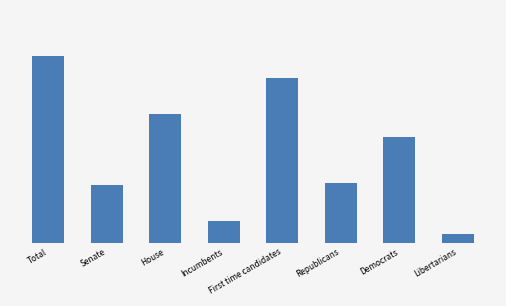

The chart shows a value of 82 at Democrats. True or false?

True